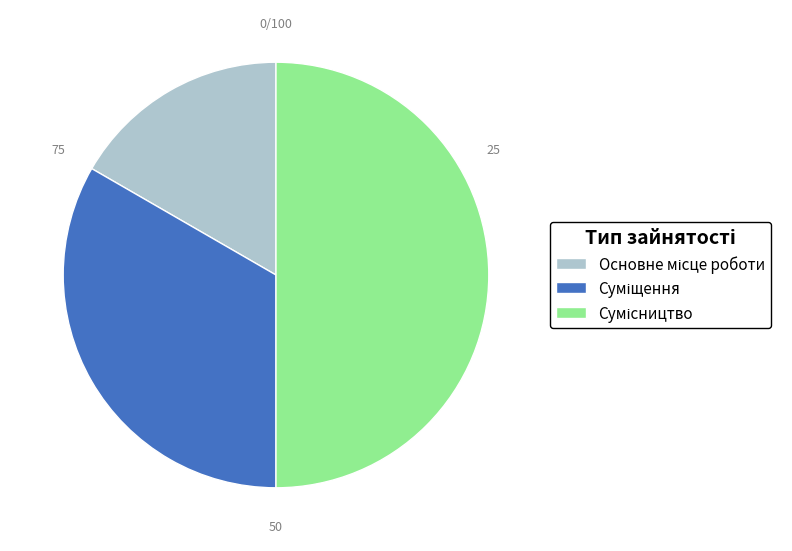

Which has a higher value, Суміщення or Сумісництво?

Сумісництво